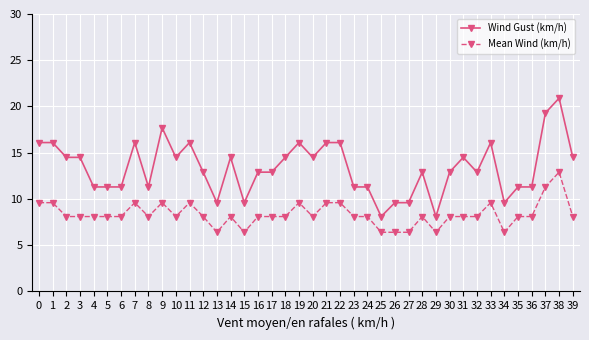

Does the chart display data point markers on the line(s)?

Yes